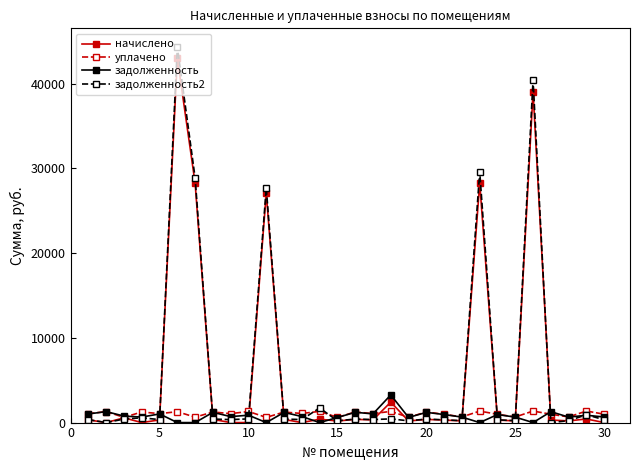

Which series has the widest spread of values?

задолженность2